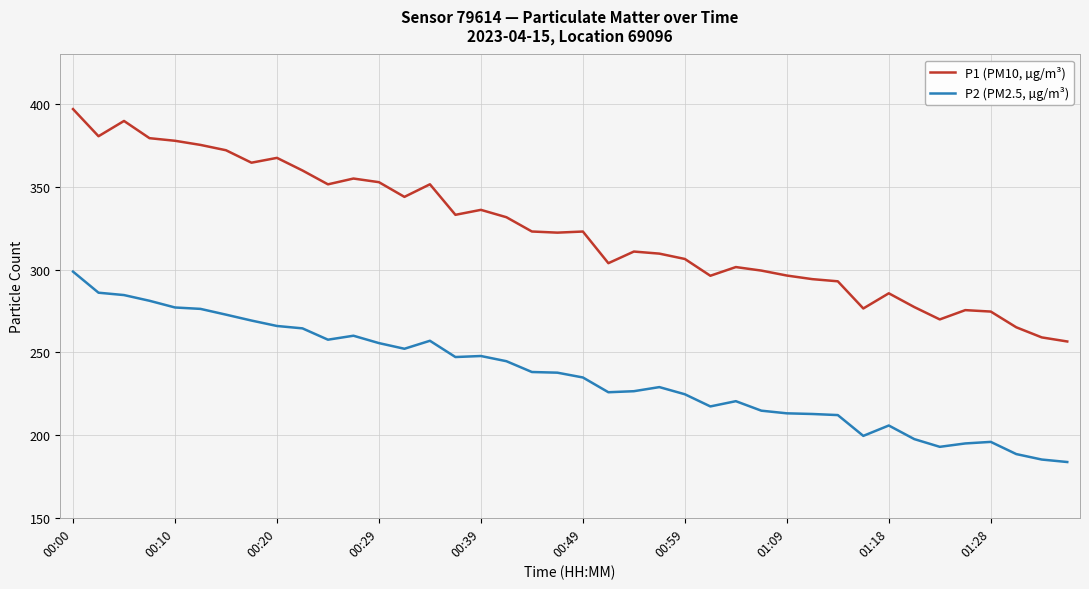

In P2 (PM2.5, µg/m³), how many points are lower than both neighbors (excluding endpoints)?

7